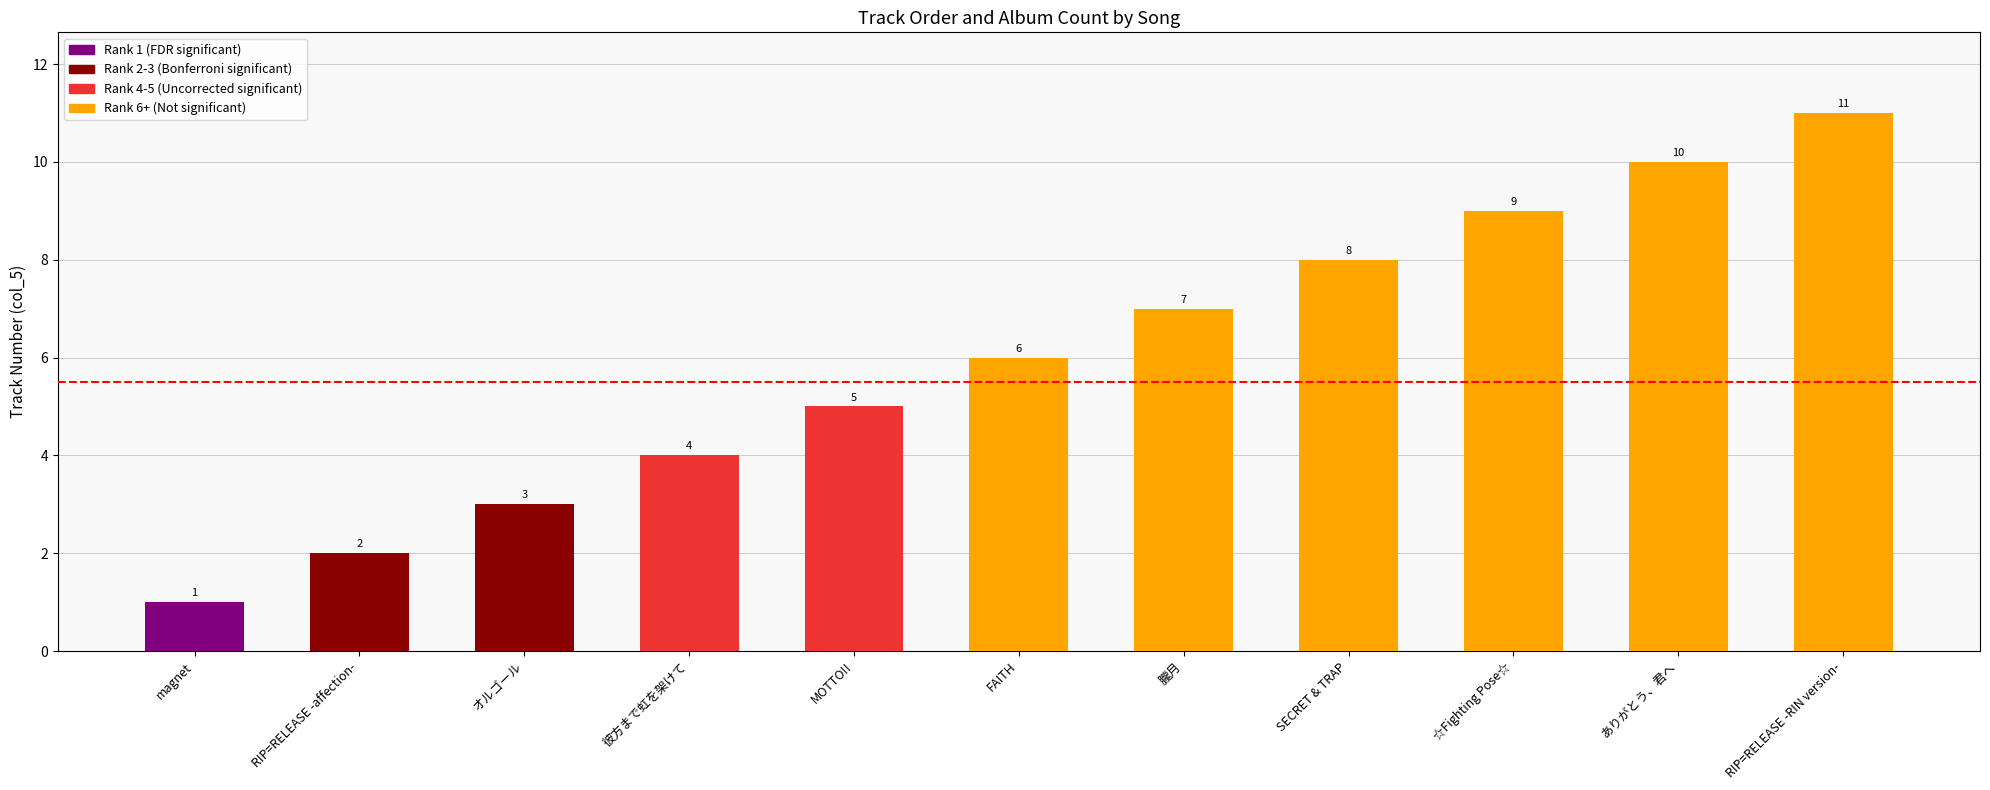

Reading left to right, what are all the values shown in this chart?

magnet=1	RIP=RELEASE -affection-=2	オルゴール=3	彼方まで虹を架けて=4	MOTTO!!=5	FAITH=6	朧月=7	SECRET & TRAP=8	☆Fighting Pose☆=9	ありがとう、君へ=10	RIP=RELEASE -RIN version-=11